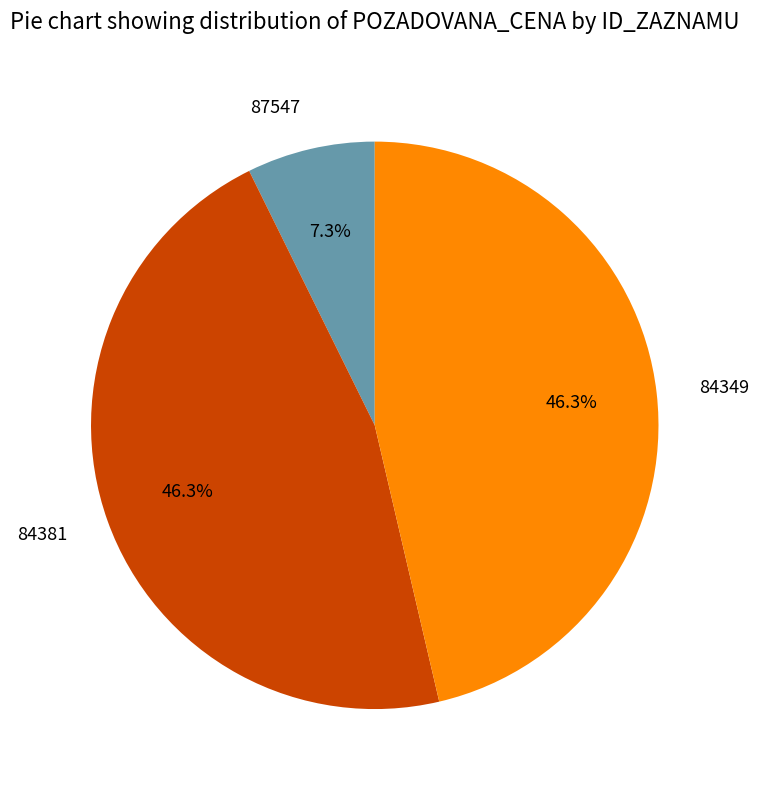

Is there any slice that represents more than half of the pie?

No